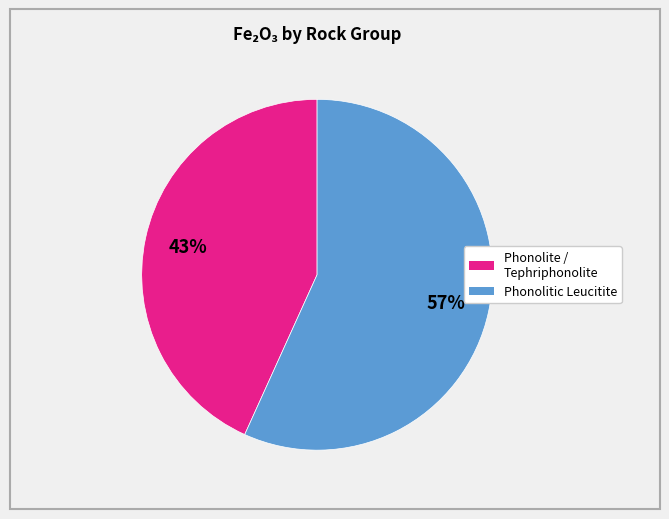

To the nearest percent, what is the difference between the largest and smallest slice percentages?

14%